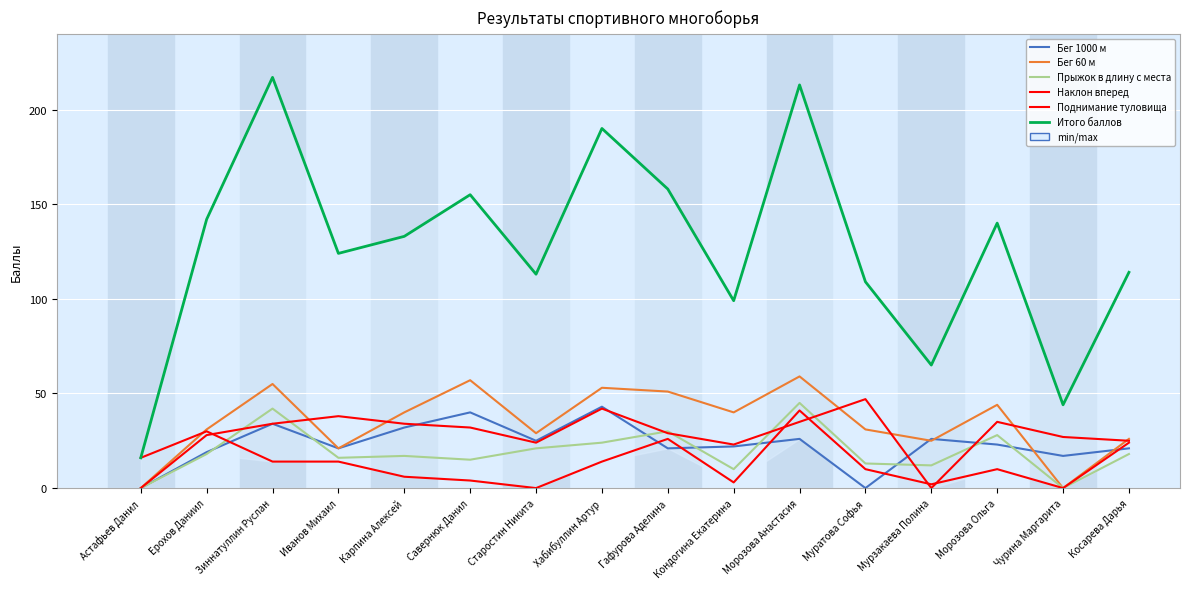

Between Астафьев Данил and Кондогина Екатерина, which is larger?

Кондогина Екатерина